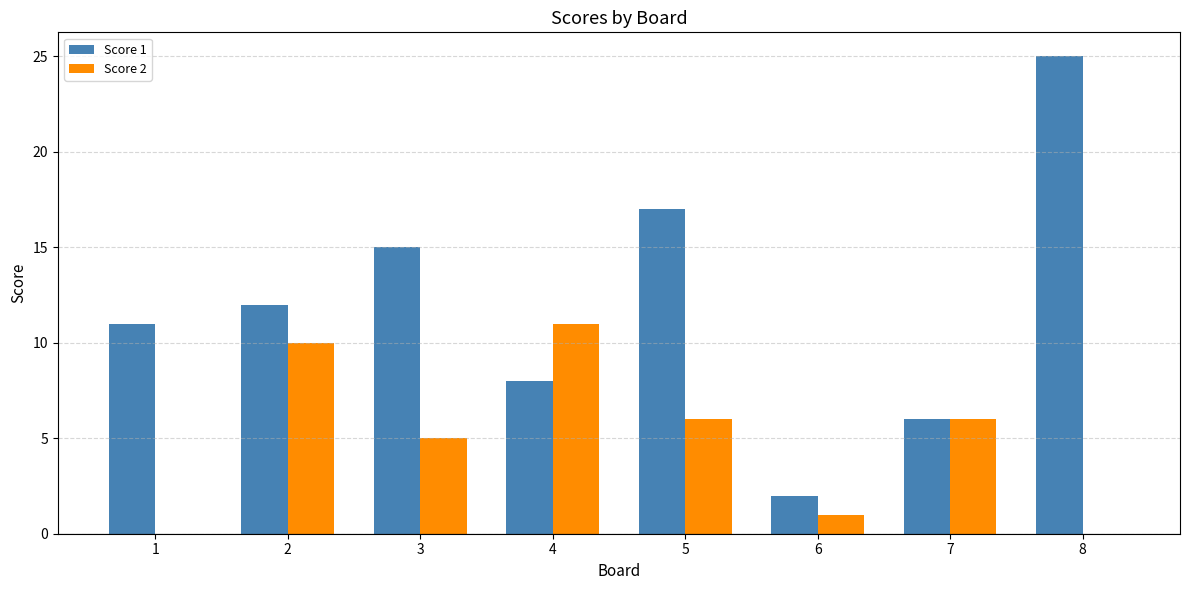

Which label corresponds to the largest value in the chart?

8